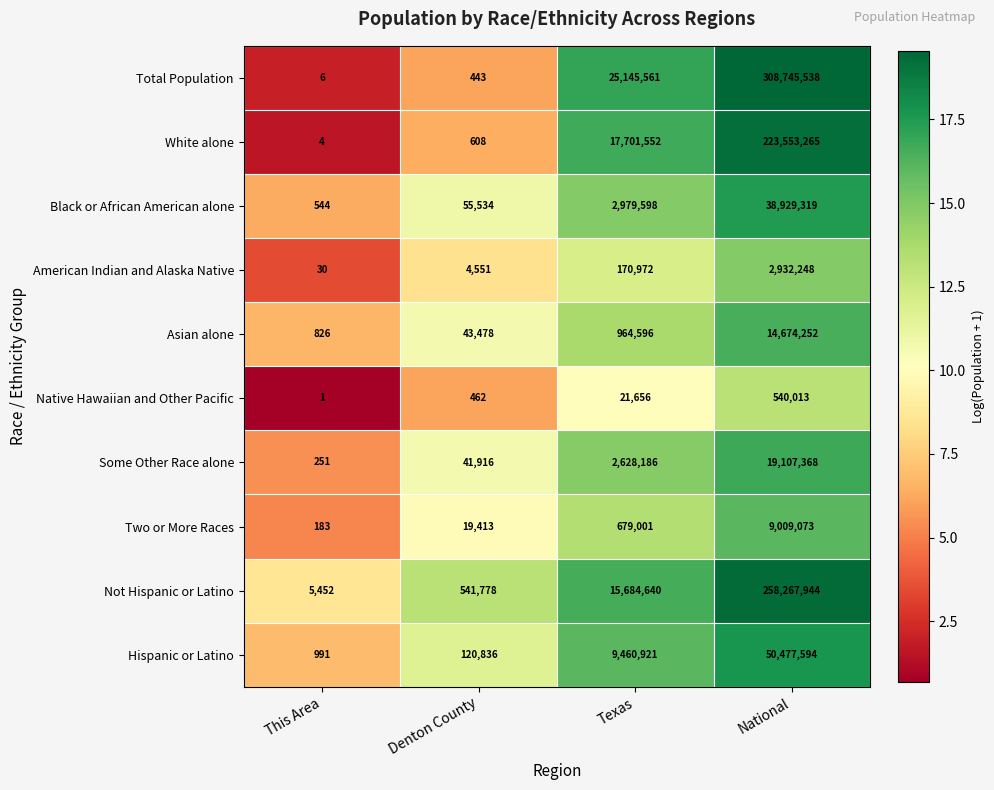

What is the greatest value displayed?

308745538